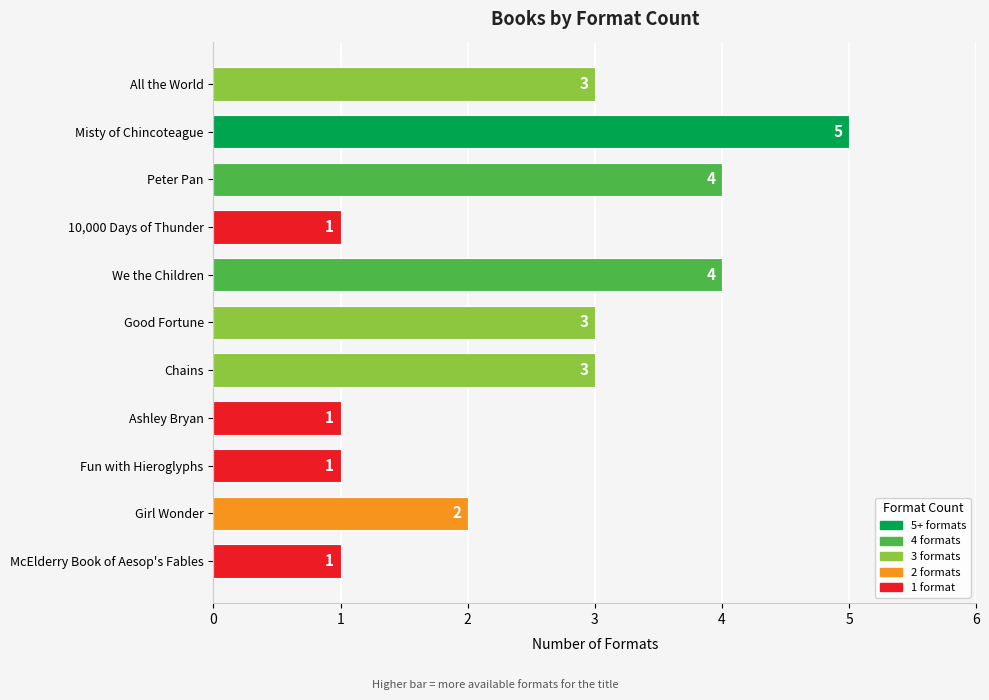

What is the change in value from Peter Pan to McElderry Book of Aesop's Fables?

-3